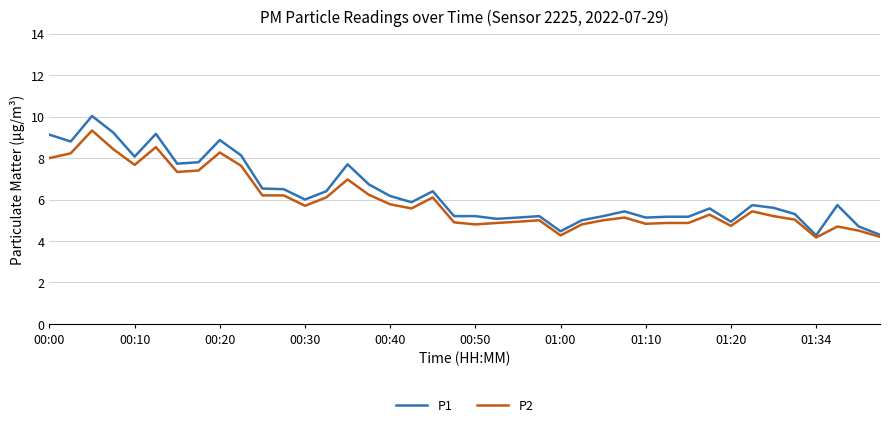

What is the maximum value shown in the chart?

10.0